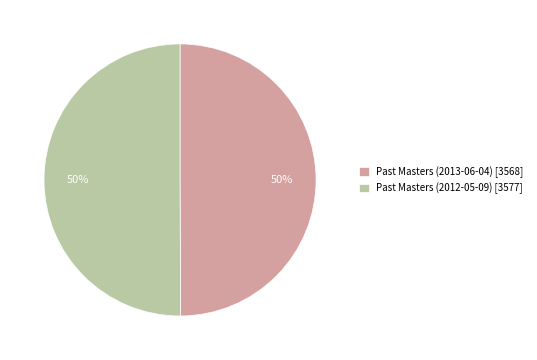

Approximately how many times larger is the value at Past Masters (2012-05-09) [3577] compared to Past Masters (2013-06-04) [3568]?

1.0